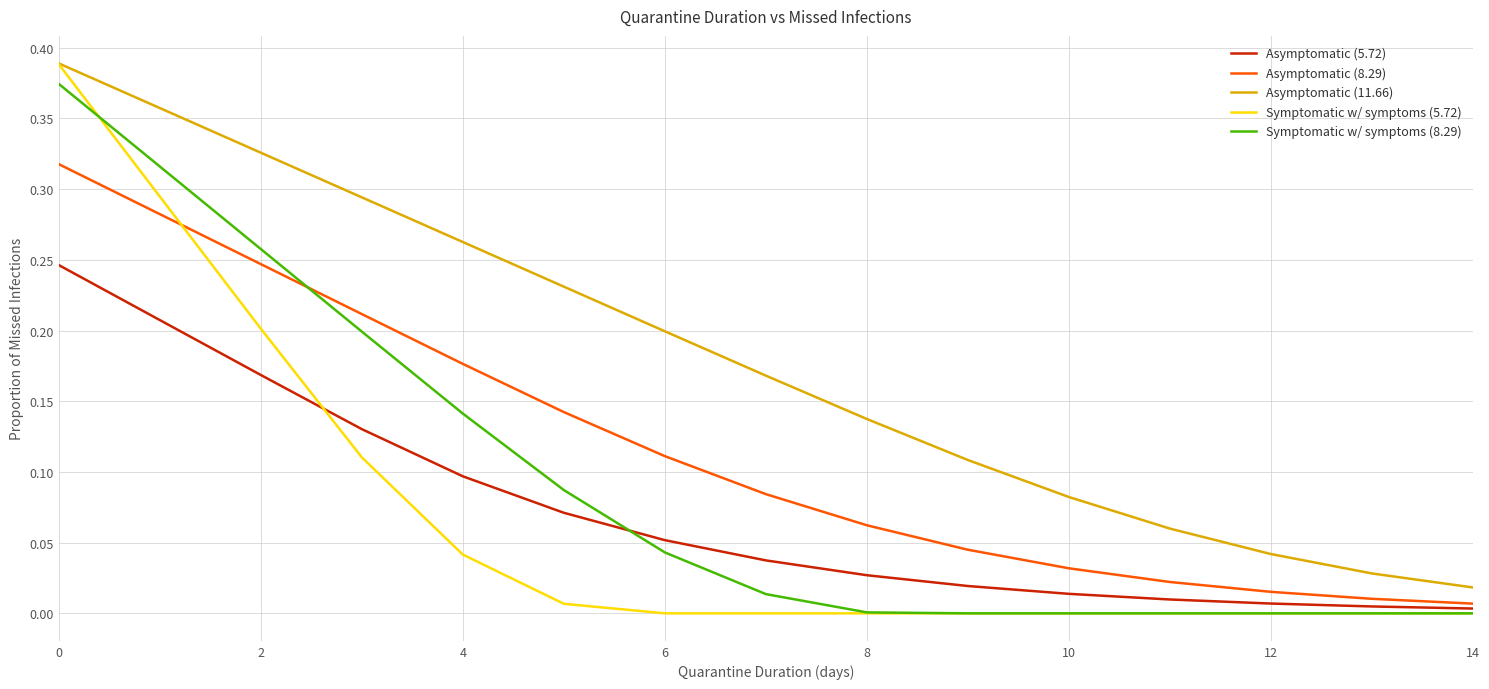

True or false: Symptomatic w/ symptoms (8.29) and Asymptomatic (8.29) intersect in this chart.

True